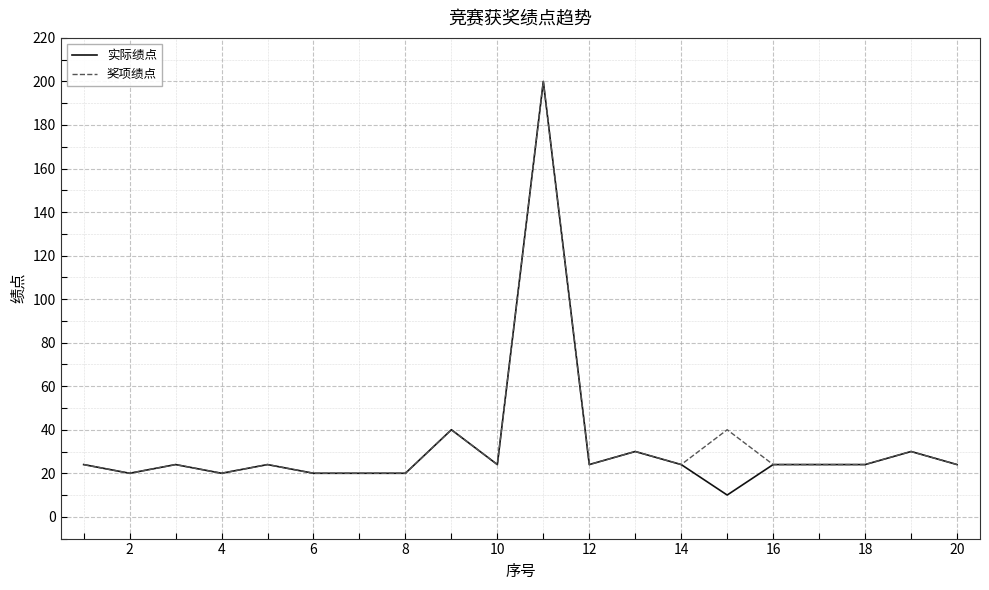

What is the greatest value displayed?

200